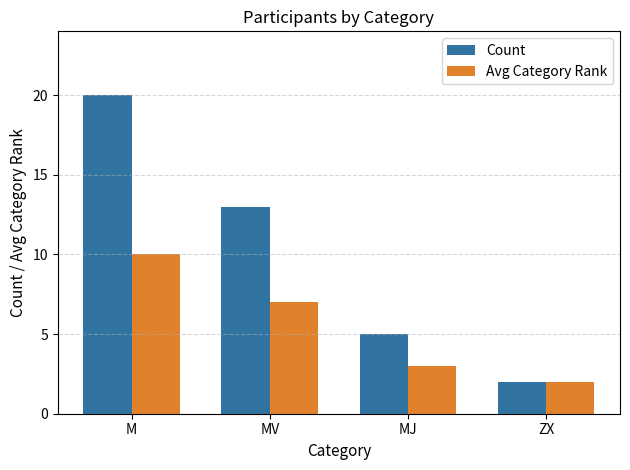

What is the label of the 1st bar from the right?

ZX